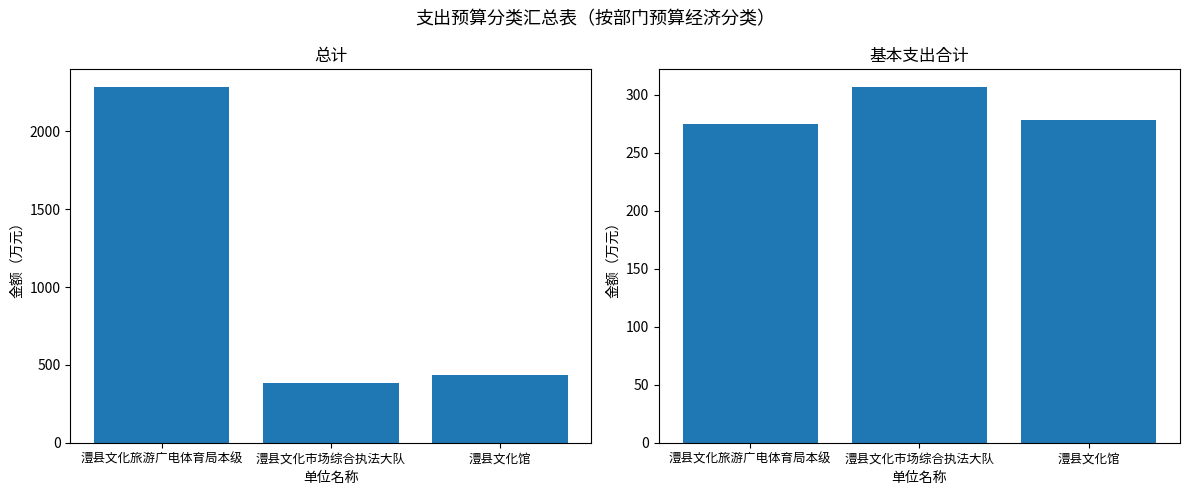

How many values in the 基本支出合计 series exceed 278?

2